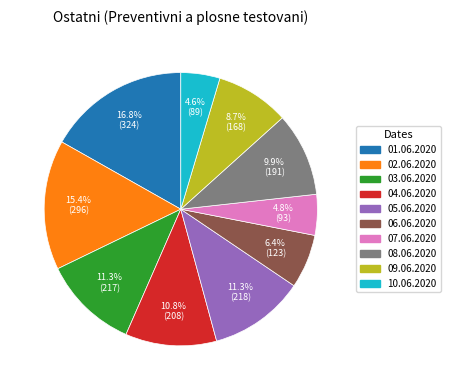

The 09.06.2020 slice represents 1% of the pie. True or false?

False